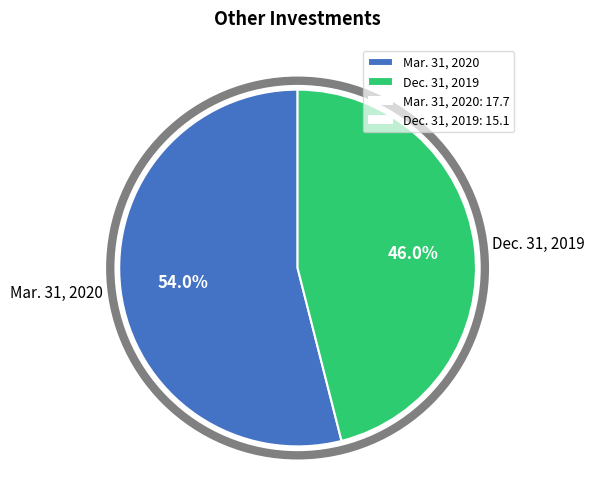

Which slice represents more than half of the pie?

Mar. 31, 2020